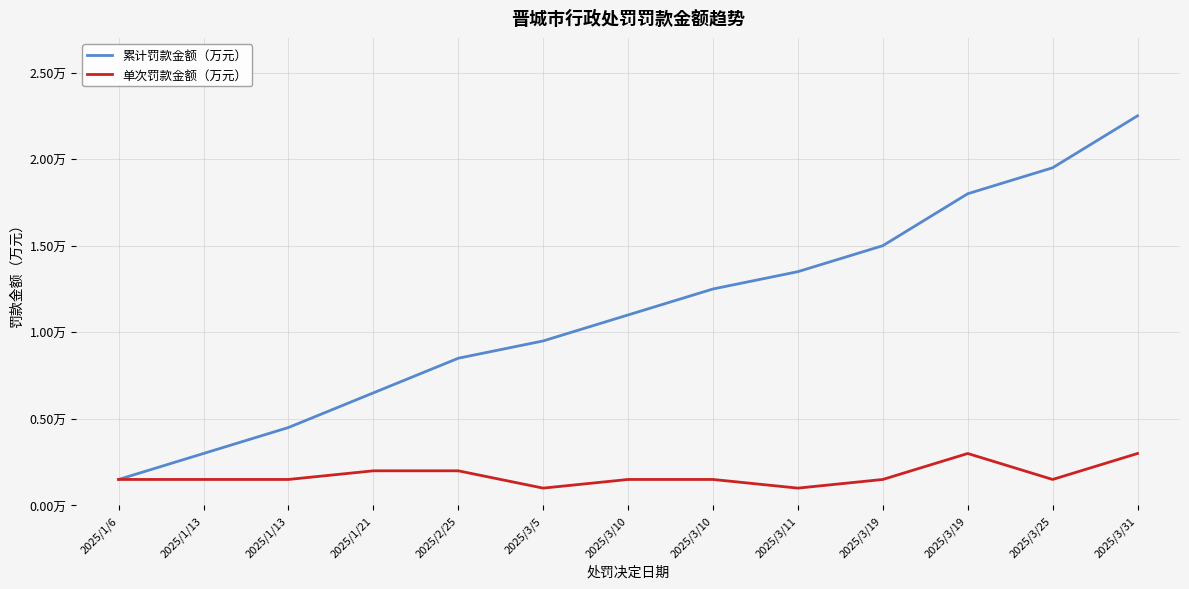

What are all the series names shown in the legend?

累计罚款金额（万元）, 单次罚款金额（万元）